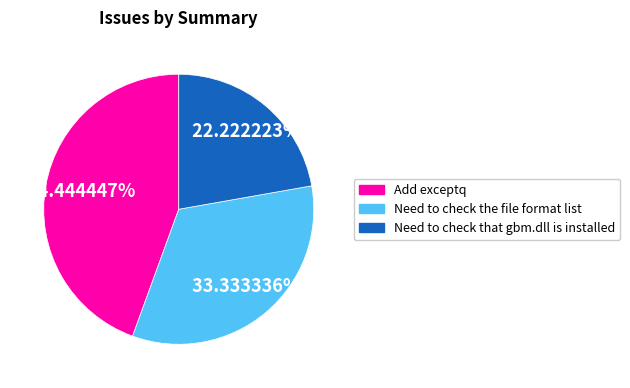

Does any single category account for the majority?

No